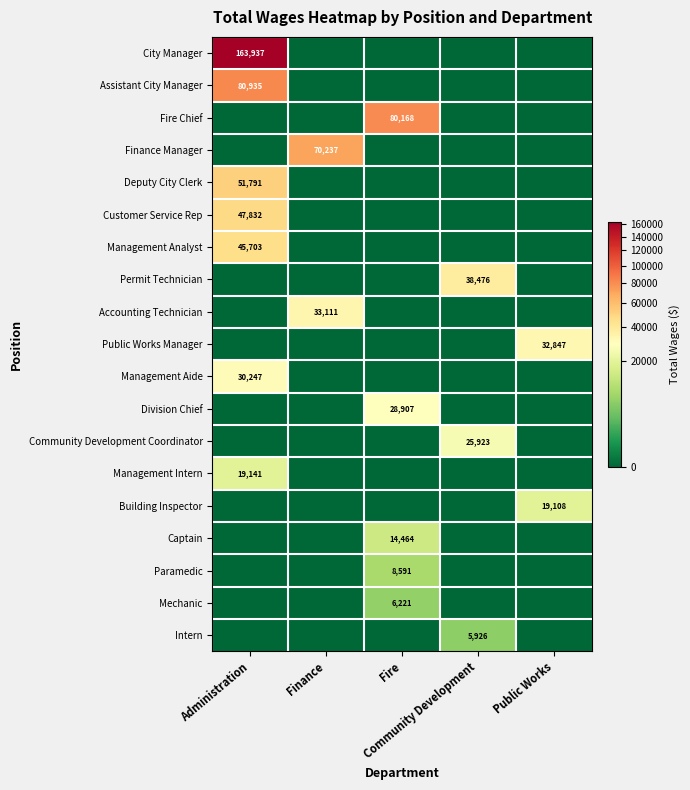

What is the average value of the Community Development Coordinator series?

5185